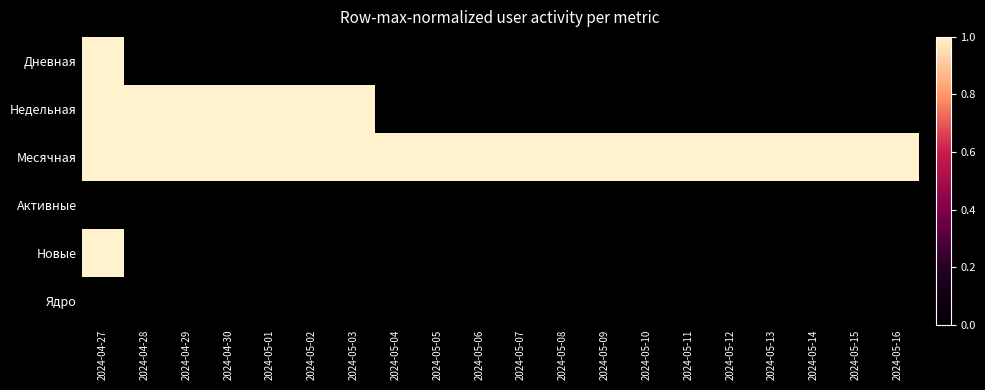

Reading right to left, extract all data points from this chart.

Дневная: 2024-05-16=0	2024-05-15=0	2024-05-14=0	2024-05-13=0	2024-05-12=0	2024-05-11=0	2024-05-10=0	2024-05-09=0	2024-05-08=0	2024-05-07=0	2024-05-06=0	2024-05-05=0	2024-05-04=0	2024-05-03=0	2024-05-02=0	2024-05-01=0	2024-04-30=0	2024-04-29=0	2024-04-28=0	2024-04-27=1
Недельная: 2024-05-16=0	2024-05-15=0	2024-05-14=0	2024-05-13=0	2024-05-12=0	2024-05-11=0	2024-05-10=0	2024-05-09=0	2024-05-08=0	2024-05-07=0	2024-05-06=0	2024-05-05=0	2024-05-04=0	2024-05-03=1	2024-05-02=1	2024-05-01=1	2024-04-30=1	2024-04-29=1	2024-04-28=1	2024-04-27=1
Месячная: 2024-05-16=1	2024-05-15=1	2024-05-14=1	2024-05-13=1	2024-05-12=1	2024-05-11=1	2024-05-10=1	2024-05-09=1	2024-05-08=1	2024-05-07=1	2024-05-06=1	2024-05-05=1	2024-05-04=1	2024-05-03=1	2024-05-02=1	2024-05-01=1	2024-04-30=1	2024-04-29=1	2024-04-28=1	2024-04-27=1
Активные: 2024-05-16=0	2024-05-15=0	2024-05-14=0	2024-05-13=0	2024-05-12=0	2024-05-11=0	2024-05-10=0	2024-05-09=0	2024-05-08=0	2024-05-07=0	2024-05-06=0	2024-05-05=0	2024-05-04=0	2024-05-03=0	2024-05-02=0	2024-05-01=0	2024-04-30=0	2024-04-29=0	2024-04-28=0	2024-04-27=0
Новые: 2024-05-16=0	2024-05-15=0	2024-05-14=0	2024-05-13=0	2024-05-12=0	2024-05-11=0	2024-05-10=0	2024-05-09=0	2024-05-08=0	2024-05-07=0	2024-05-06=0	2024-05-05=0	2024-05-04=0	2024-05-03=0	2024-05-02=0	2024-05-01=0	2024-04-30=0	2024-04-29=0	2024-04-28=0	2024-04-27=1
Ядро: 2024-05-16=0	2024-05-15=0	2024-05-14=0	2024-05-13=0	2024-05-12=0	2024-05-11=0	2024-05-10=0	2024-05-09=0	2024-05-08=0	2024-05-07=0	2024-05-06=0	2024-05-05=0	2024-05-04=0	2024-05-03=0	2024-05-02=0	2024-05-01=0	2024-04-30=0	2024-04-29=0	2024-04-28=0	2024-04-27=0